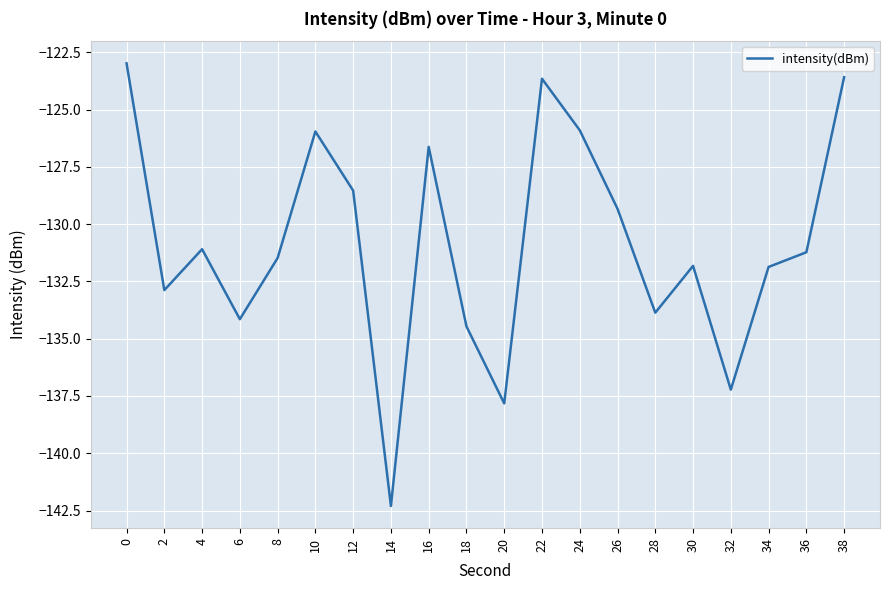

The value at 12 is -128.5. True or false?

True